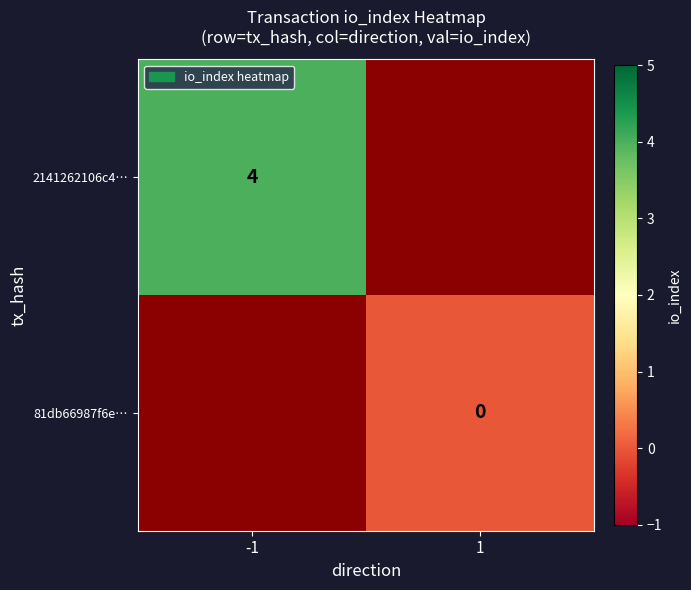

Which label corresponds to the largest value in the chart?

-1